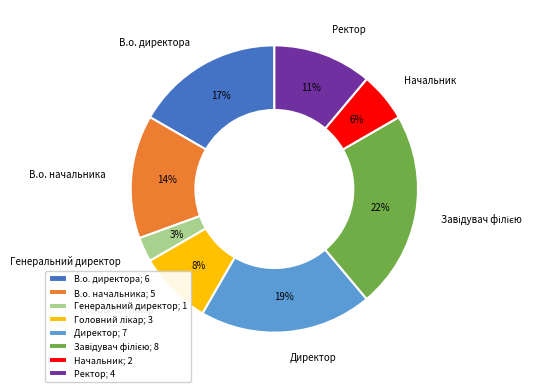

How many slices are in this pie chart?

8